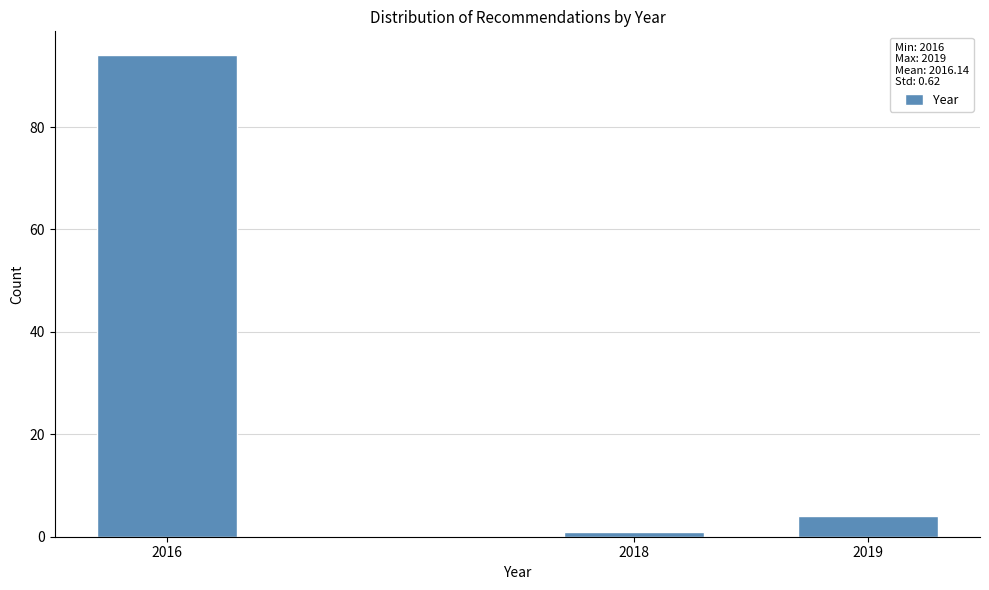

Reading left to right, transcribe all the data shown in this chart.

94	1	4